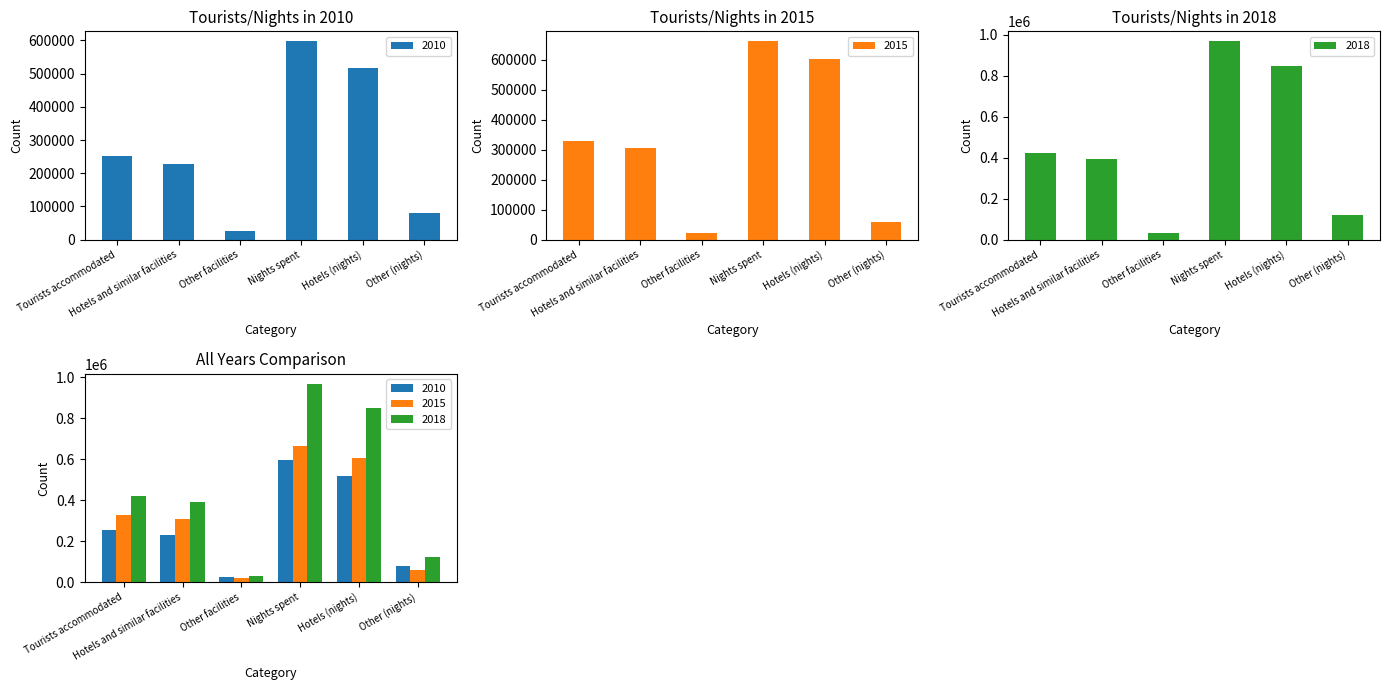

How many values in the 2010 series are below 252591?

3